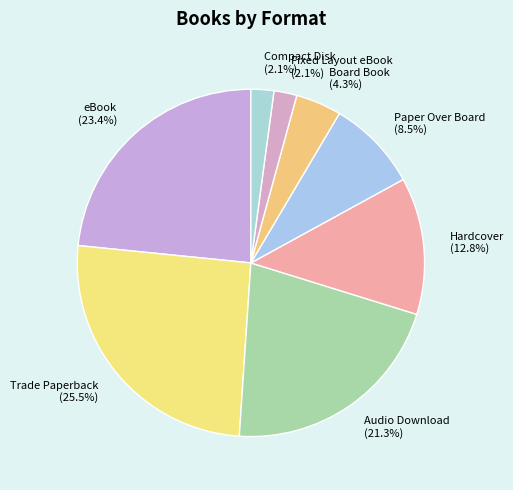

How much of the chart is everything except Fixed Layout eBook?

97.9%